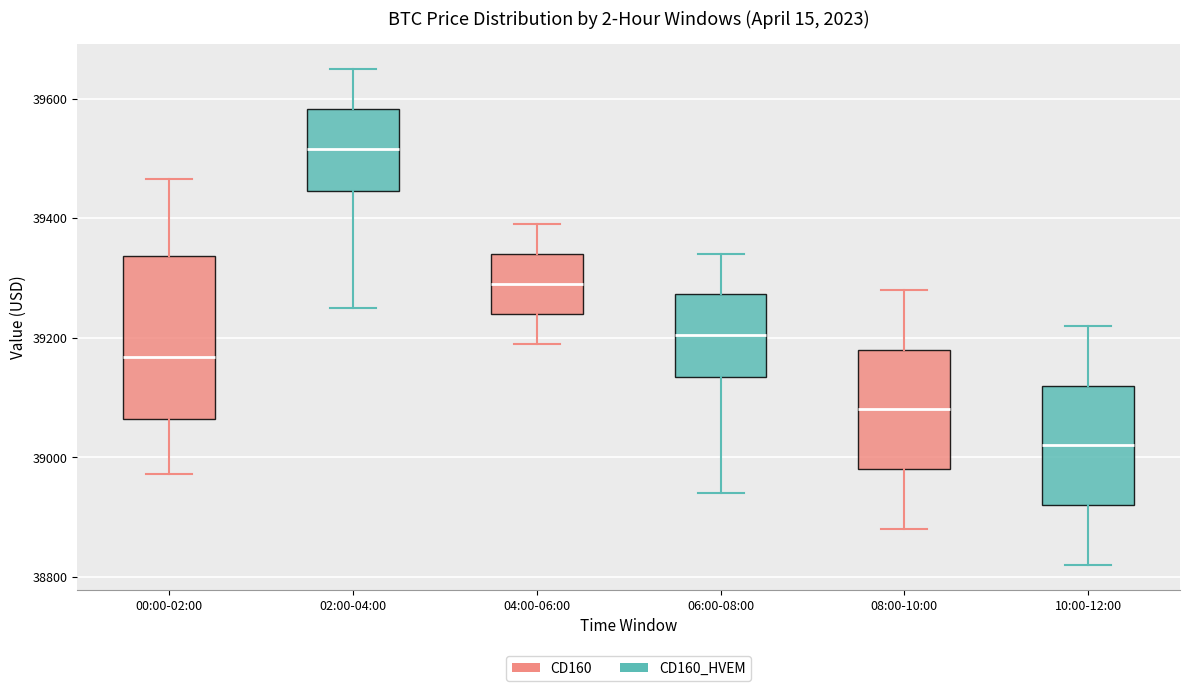

Which box has the highest median line?

02:00-04:00